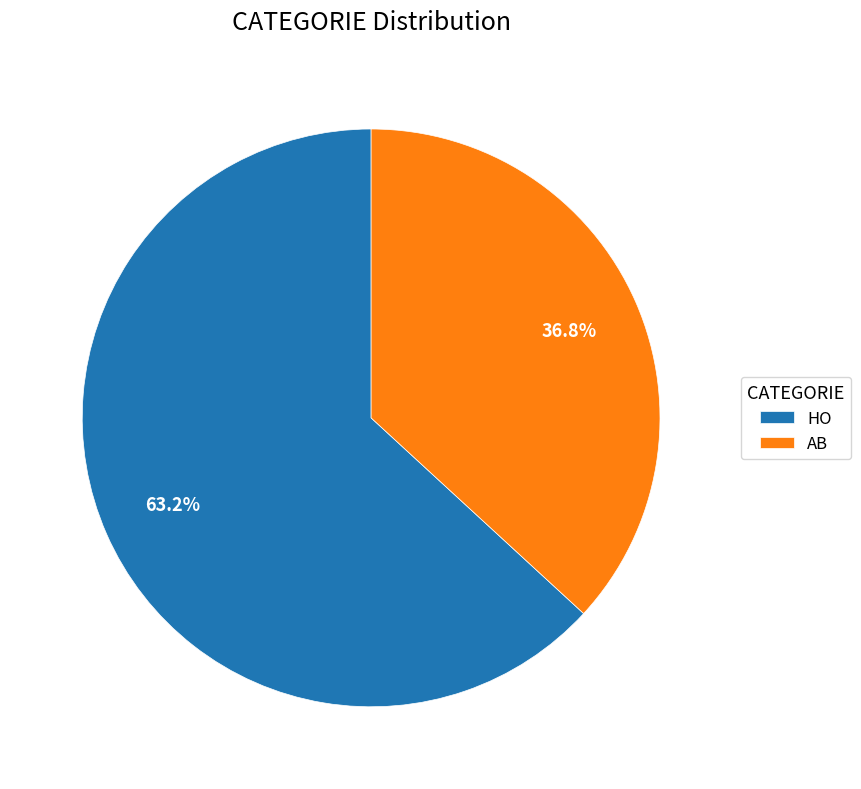

How many segments does this pie chart have?

2